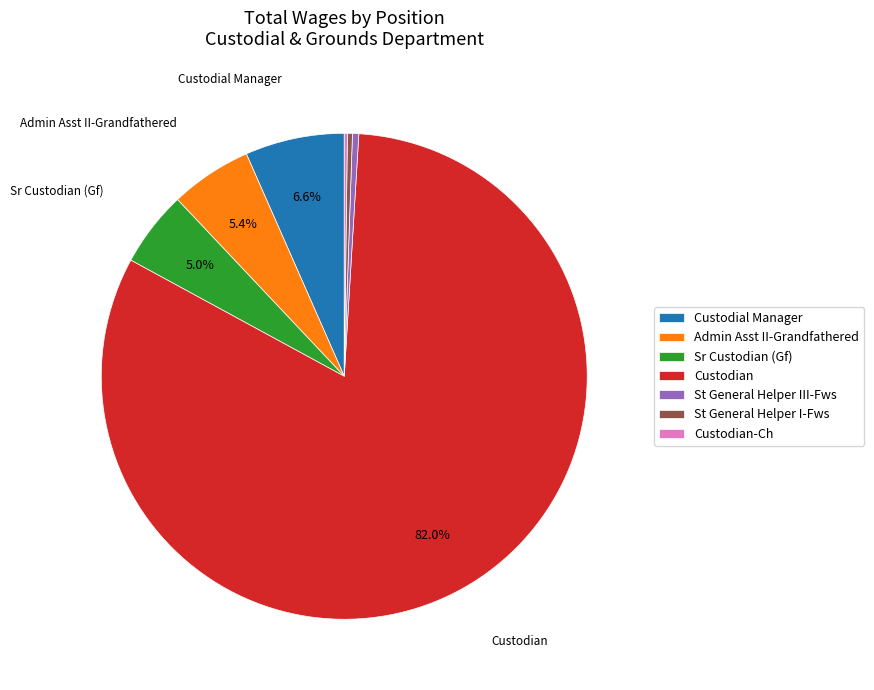

Do St General Helper III-Fws and Custodial Manager together represent more than half of the pie?

No